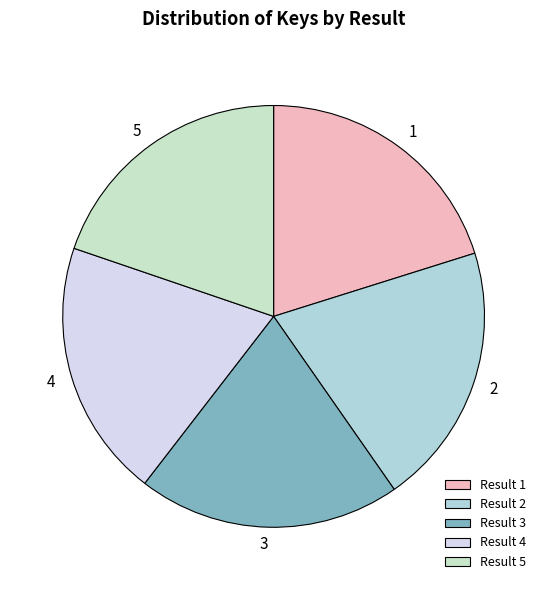

Is there a majority slice in this chart?

No